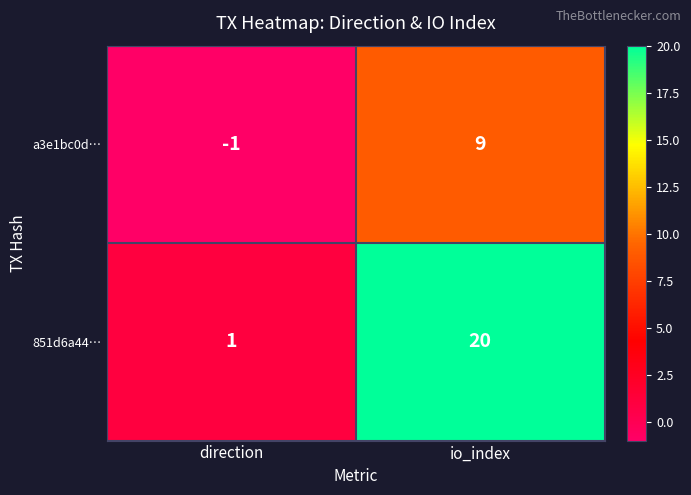

List the series in order of their overall mean, lowest first.

a3e1bc0d…, 851d6a44…